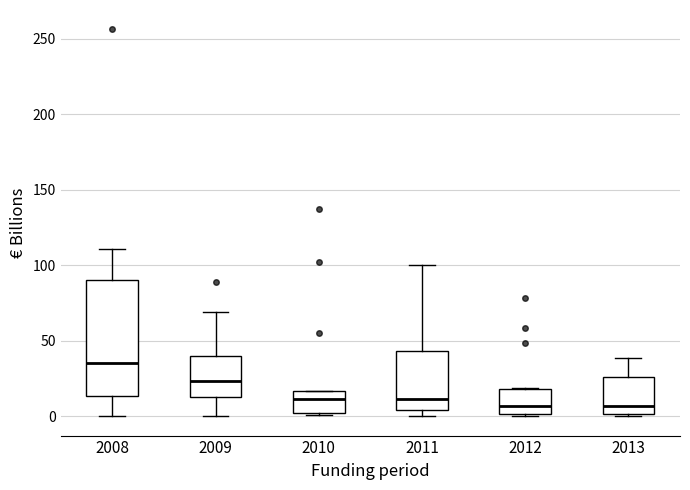

Reading left to right, transcribe this box plot: for each box, give where its median line is, the range the box spans, and where its two whiskers end, as read against the y-axis. The values are not printed on the chart, so give them approximately, as read against the axis.

2008: median 35, box 15 to 90, whiskers 0 to 110
2009: median 25, box 15 to 40, whiskers 0 to 70
2010: median 10, box 0 to 15, whiskers 0 to 15
2011: median 10, box 5 to 45, whiskers 0 to 100
2012: median 5, box 0 to 20, whiskers 0 to 20
2013: median 5, box 0 to 25, whiskers 0 to 40